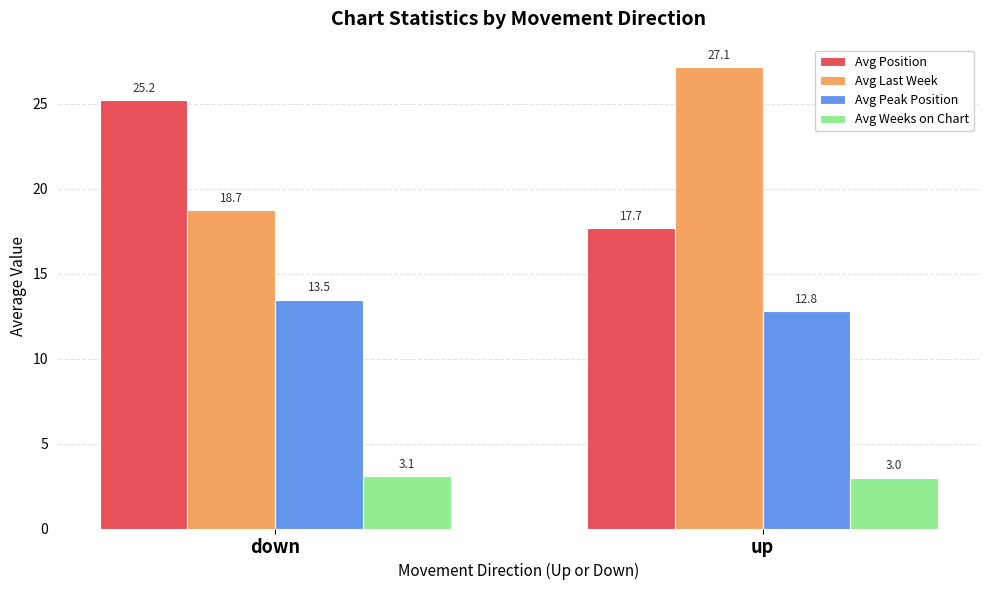

Reading left to right, extract all data points from this chart.

Avg Position: down=25.2	up=17.7
Avg Last Week: down=18.7	up=27.1
Avg Peak Position: down=13.5	up=12.8
Avg Weeks on Chart: down=3.1	up=3.0